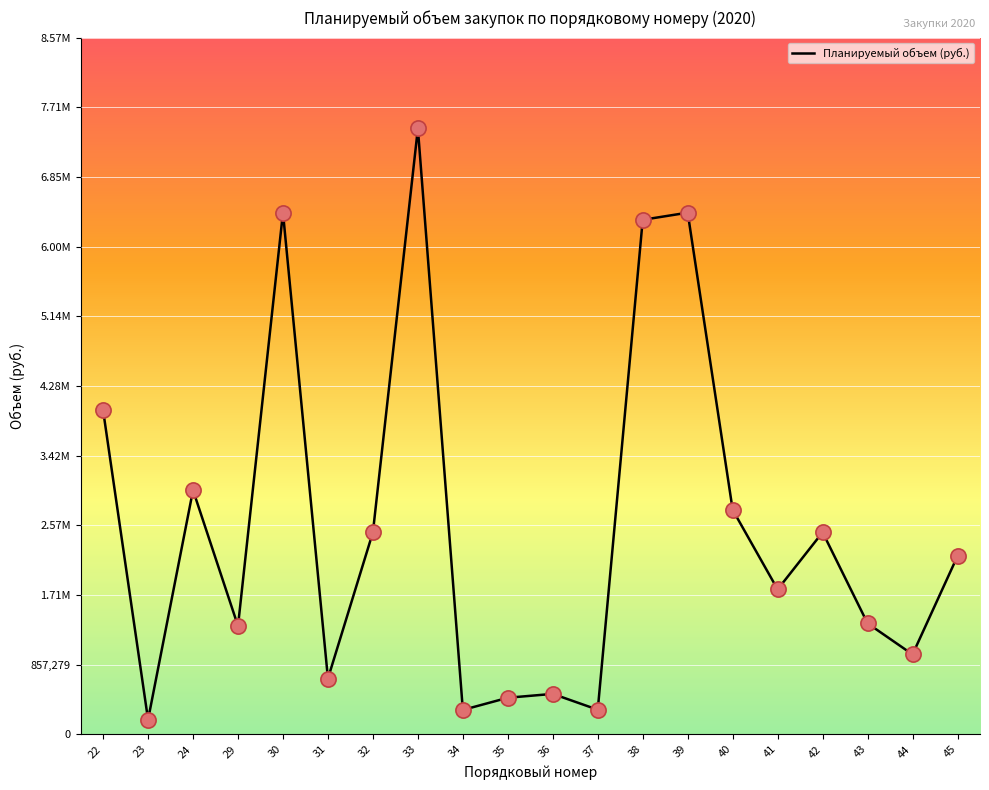

What is the ratio of the value at 41 to the value at 35?

4.0